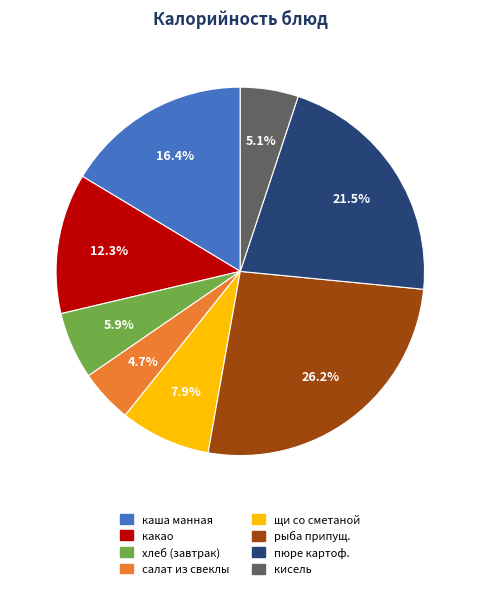

What percentage is the хлеб (завтрак) slice, to the nearest percent?

6%